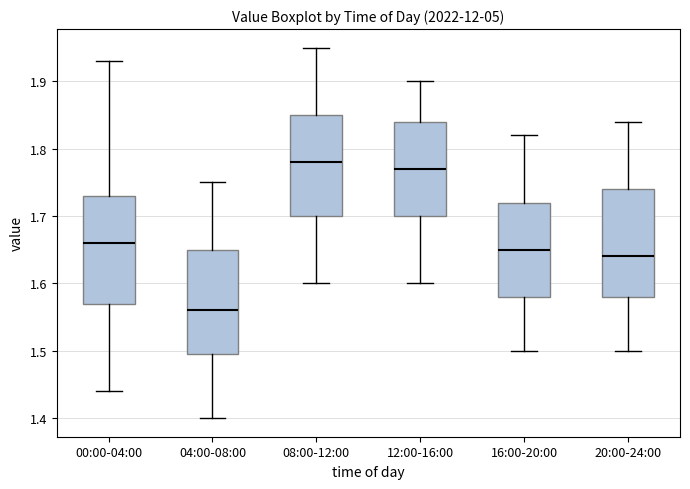

Which box's median line is the lowest?

04:00-08:00